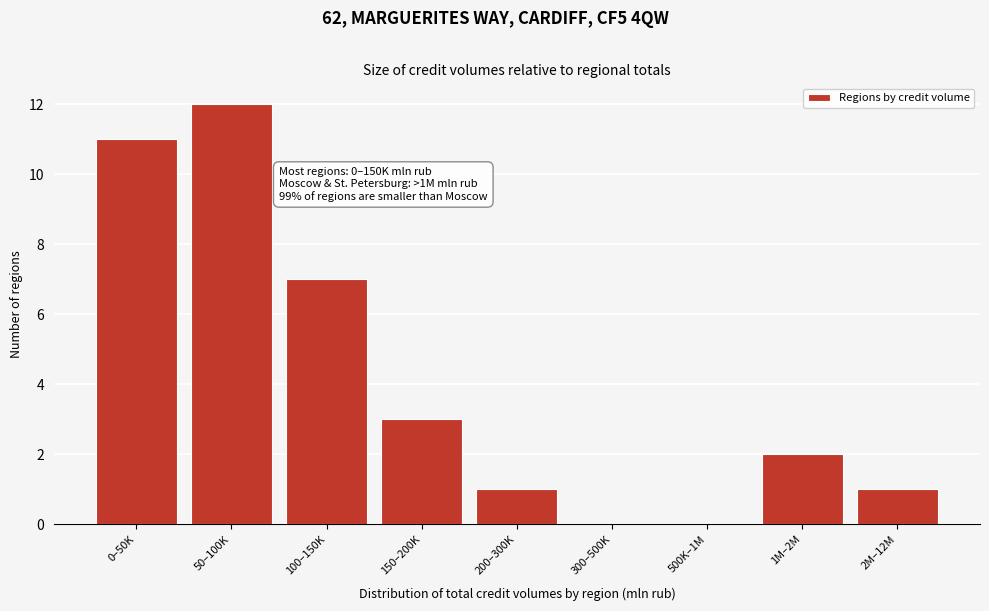

Reading left to right, what are all the values shown in this chart?

0–50K=11	50–100K=12	100–150K=7	150–200K=3	200–300K=1	300–500K=0	500K–1M=0	1M–2M=2	2M–12M=1